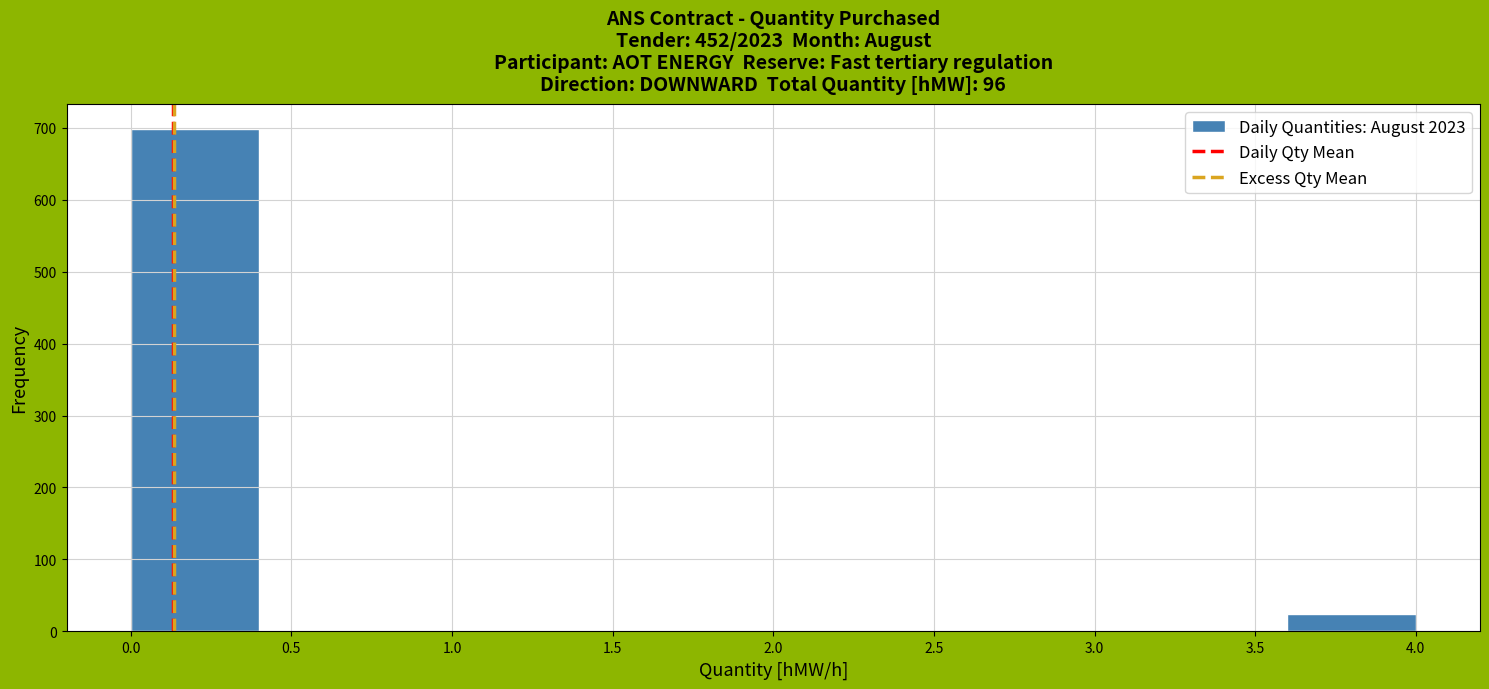

Reading left to right, list every bar in this chart as the range it spans on the x-axis followed by its height. The values are not printed on the chart, so give them approximately, as read against the axis.

0.0 to 0.4: 700
0.4 to 0.8: 0
0.8 to 1.2: 0
1.2 to 1.6: 0
1.6 to 2.0: 0
2.0 to 2.4: 0
2.4 to 2.8: 0
2.8 to 3.2: 0
3.2 to 3.6: 0
3.6 to 4.0: 20